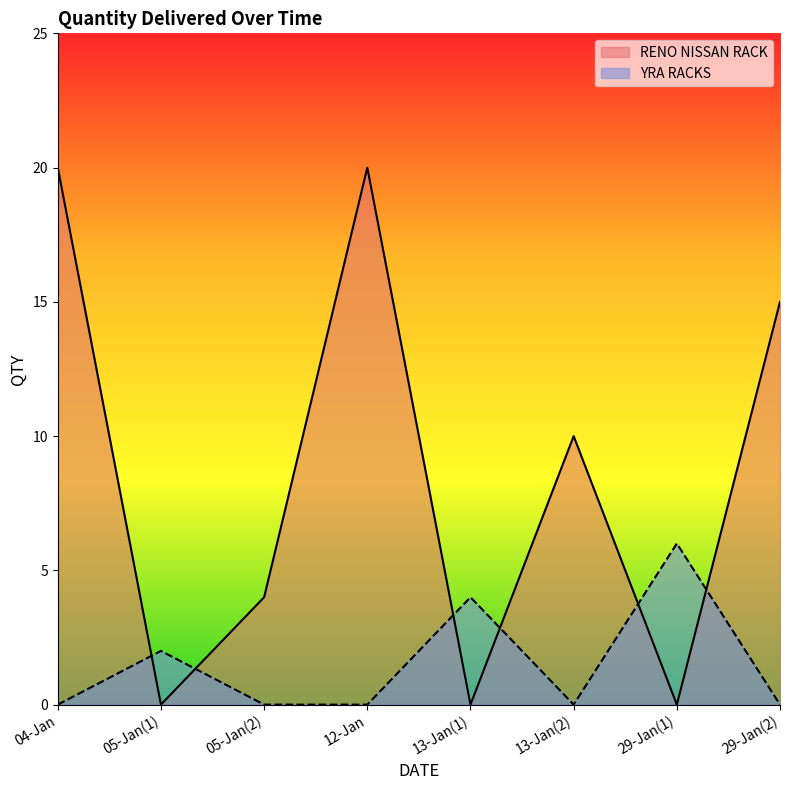

How many interior local peaks does the RENO NISSAN RACK series have?

2